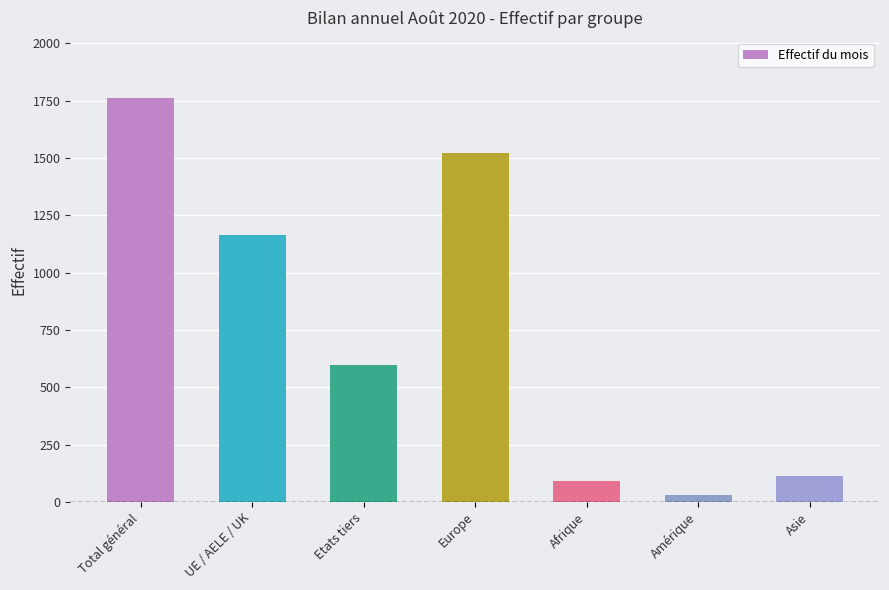

What is the change in value from Total général to Asie?

-1647